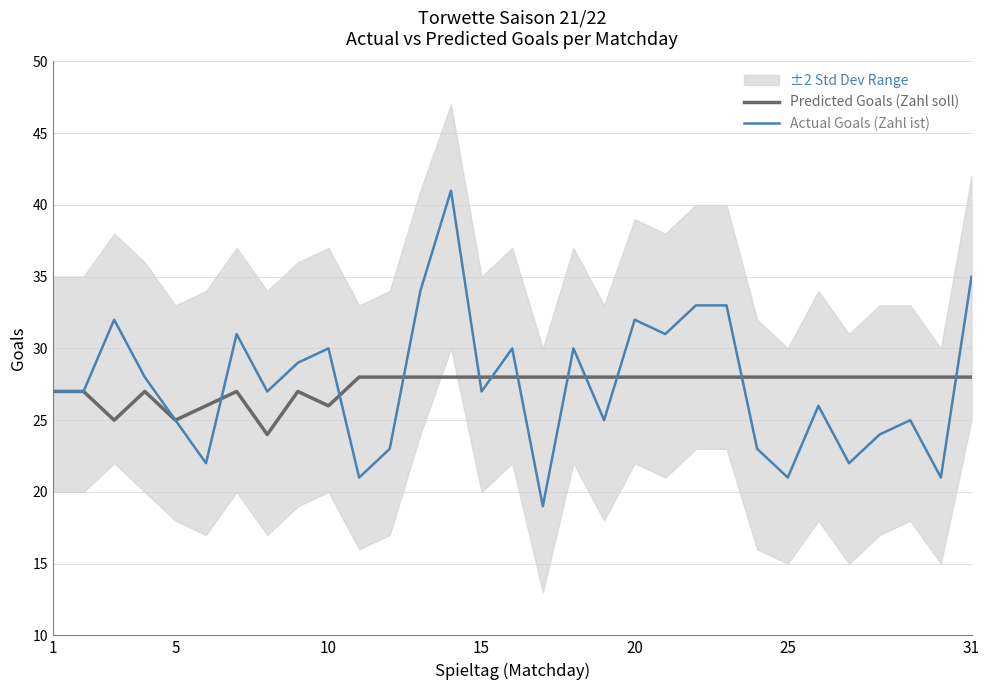

Is it true that Predicted Goals (Zahl soll) equals 18 at 25?

False